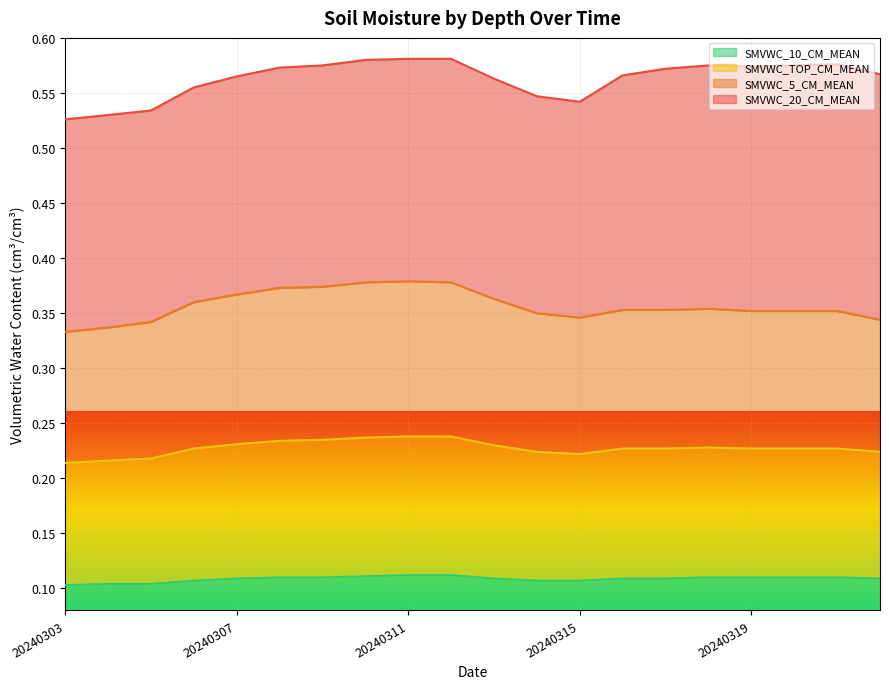

True or false: SMVWC_10_CM_MEAN has a value of 0.2 at 20240303.

False